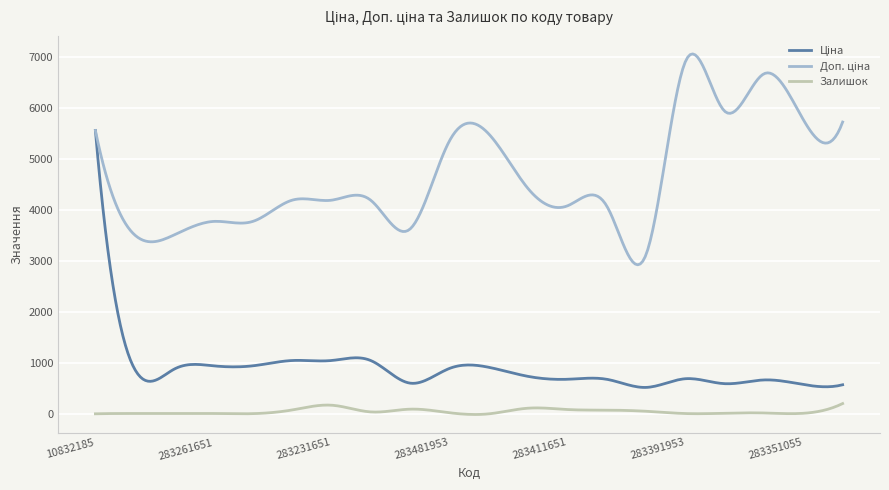

What is the maximum value for Залишок?

204.0